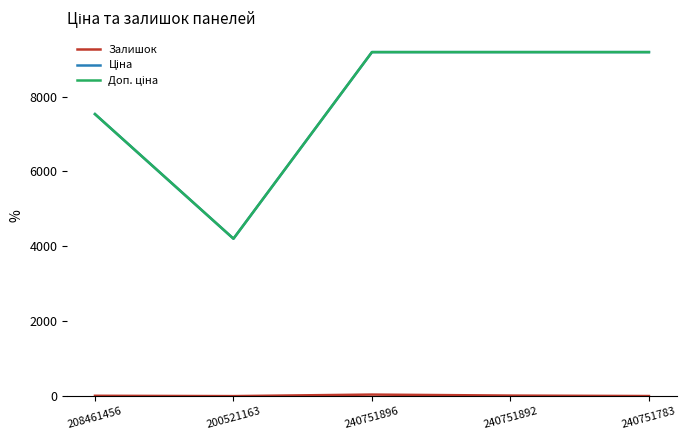

True or false: Ціна and Доп. ціна intersect in this chart.

False